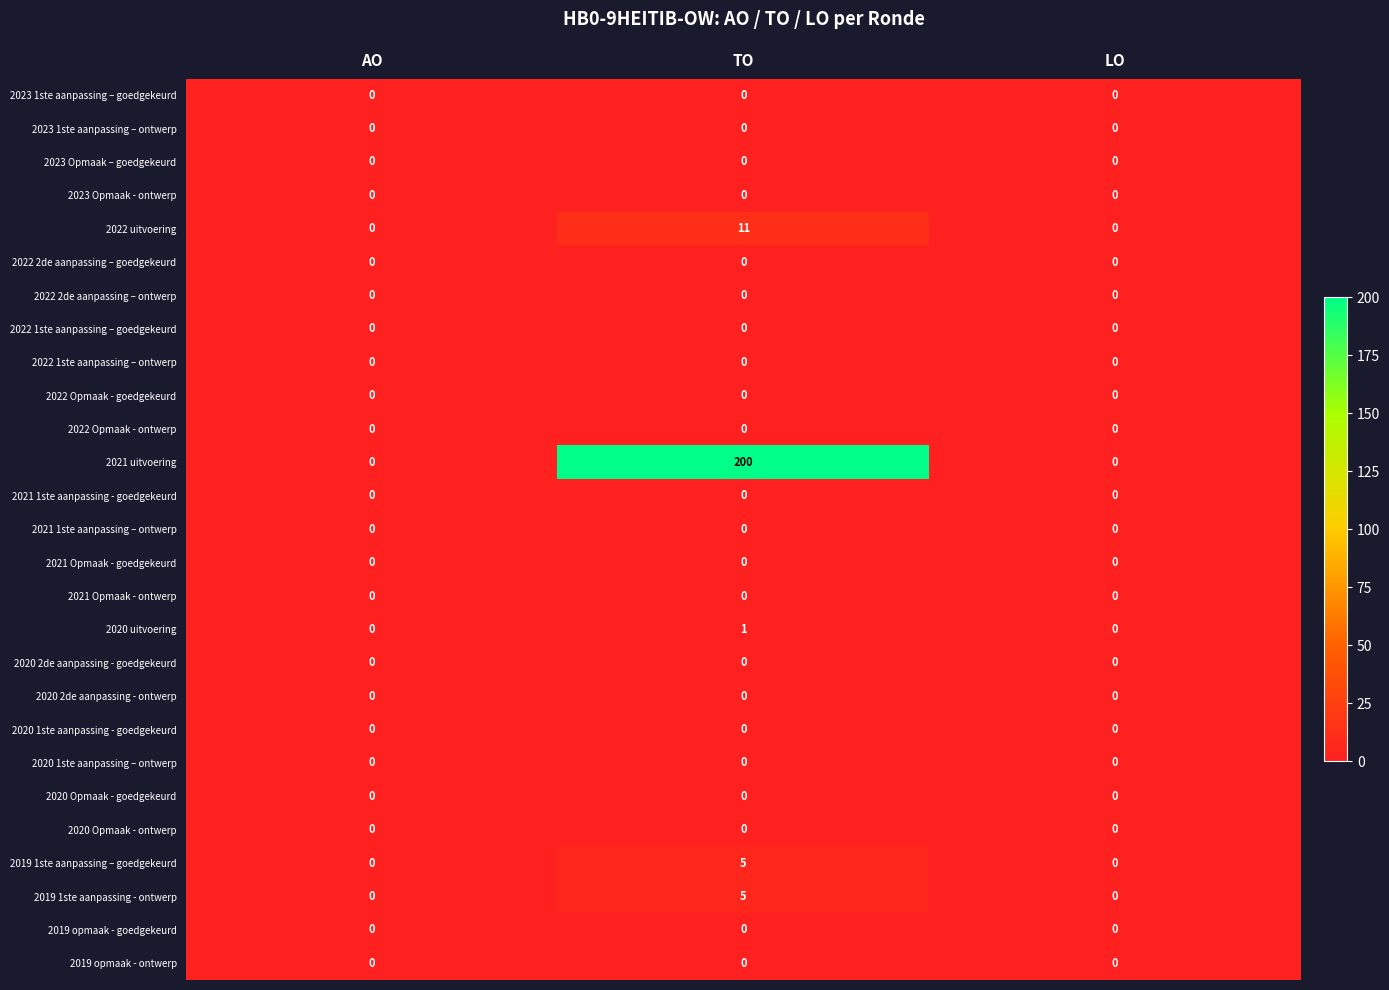

True or false: 2022 2de aanpassing – goedgekeurd has a value of 0 at LO.

True